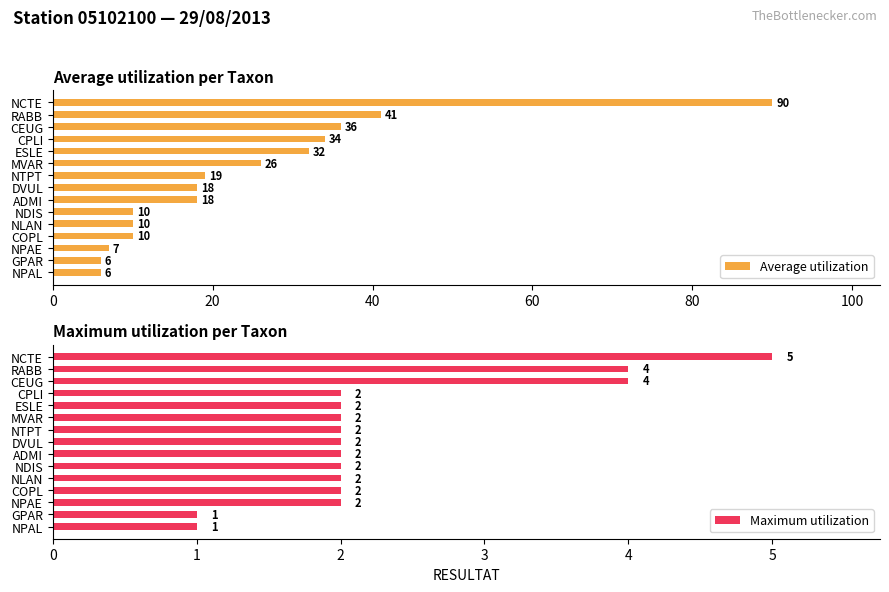

What is the maximum value for Average utilization?

90